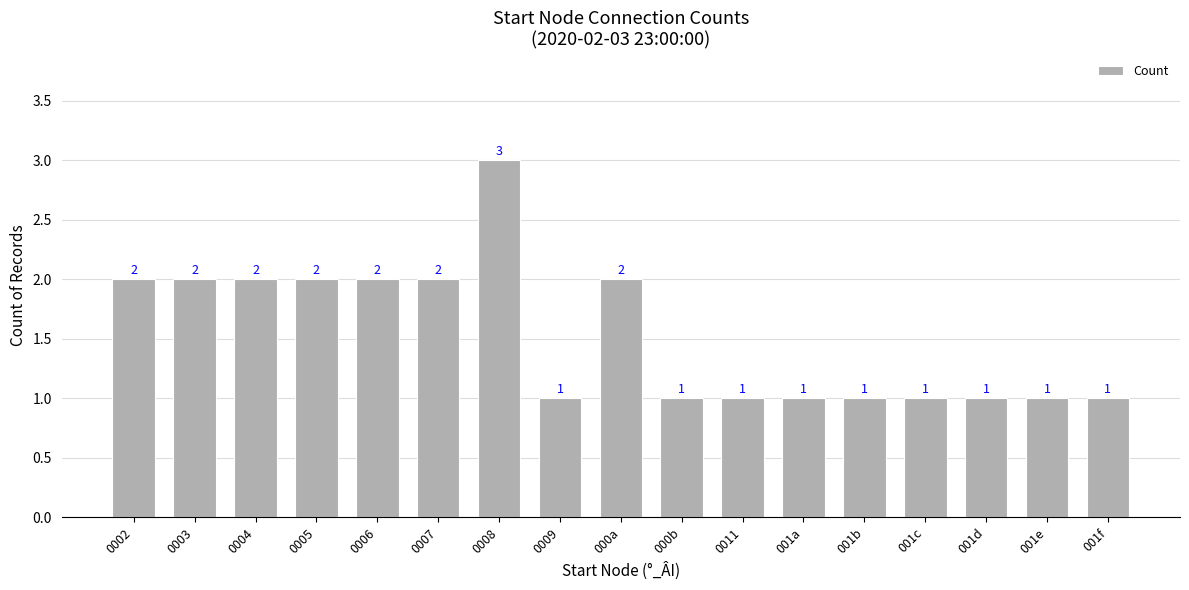

True or false: the data shows 1 at 001b.

True